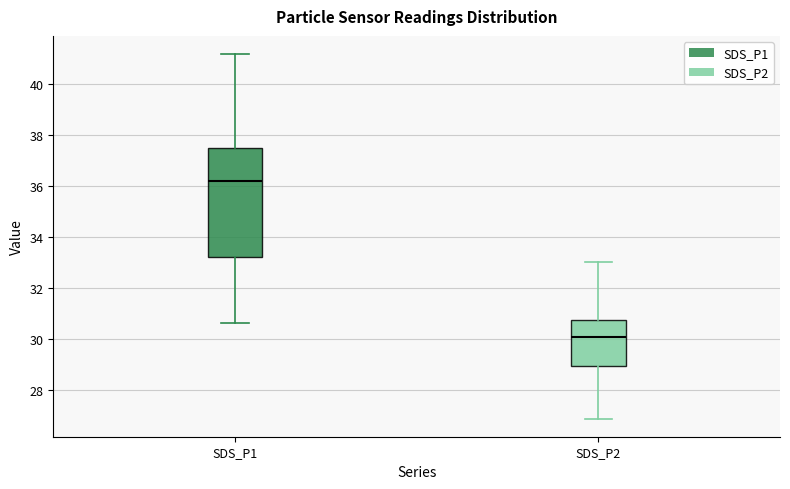

Reading left to right, transcribe this box plot: for each box, give where its median line is, the range the box spans, and where its two whiskers end, as read against the y-axis. The values are not printed on the chart, so give them approximately, as read against the axis.

SDS_P1: median 36.2, box 33.2 to 37.4, whiskers 30.6 to 41.2
SDS_P2: median 30.2, box 29.0 to 30.8, whiskers 27.0 to 33.0